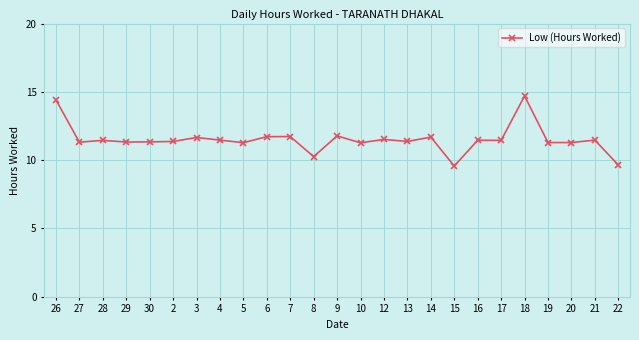

How many lines are shown in the chart?

1